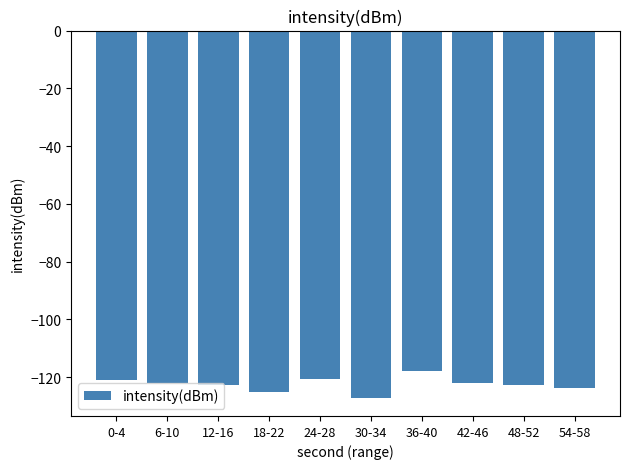

What is the label of the 9th bar from the right?

6-10